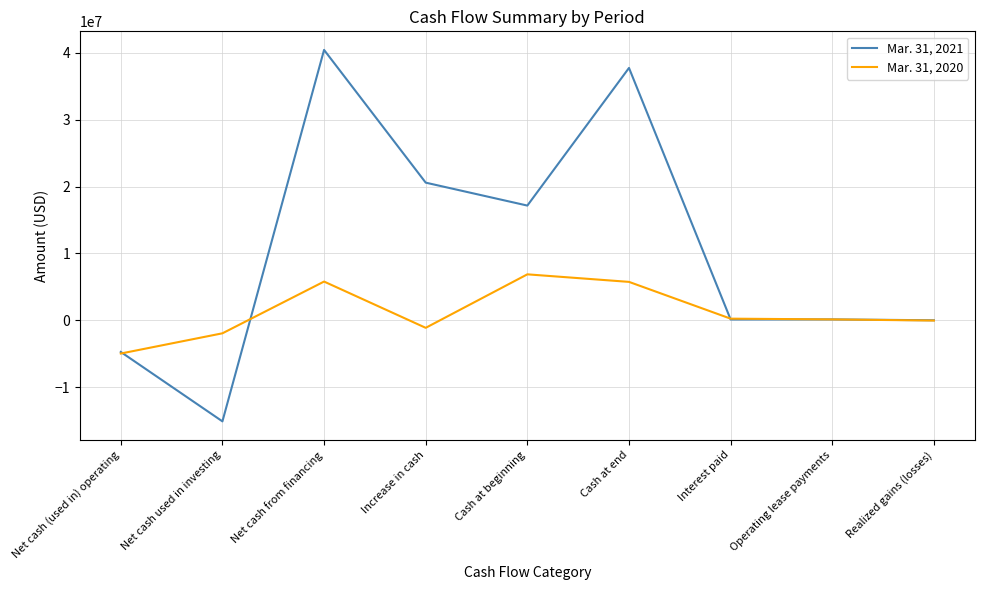

What is the approximate value of Mar. 31, 2020 at Increase in cash, to the nearest 10?

-1129090